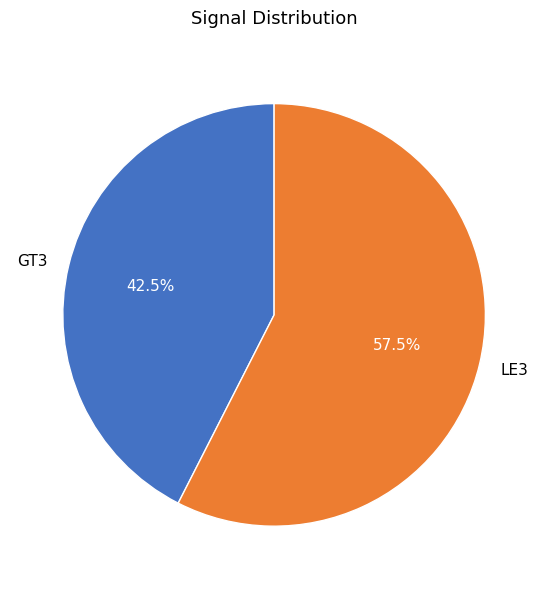

Which has a higher value, GT3 or LE3?

LE3